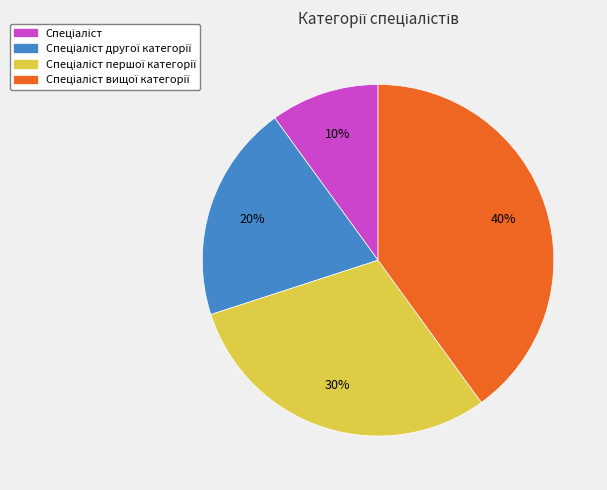

Does any single category account for the majority?

No